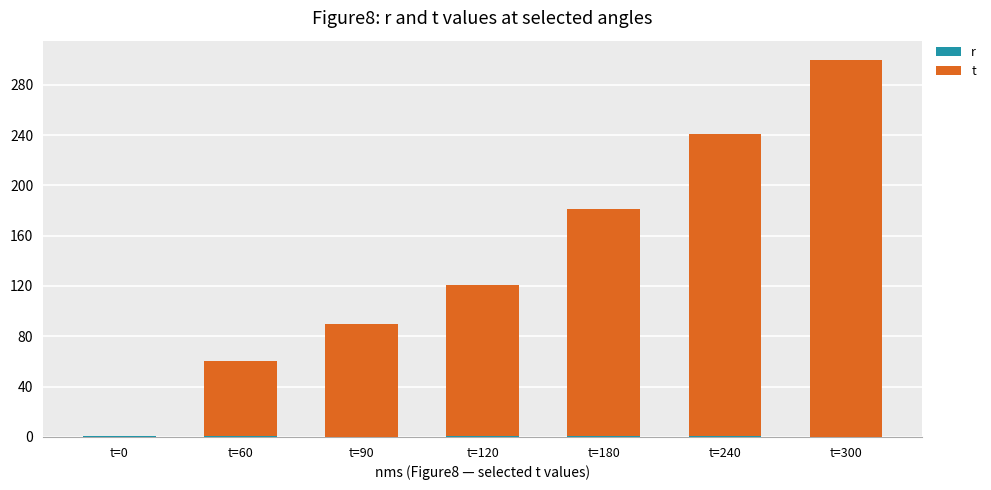

The t series shows 50.5 at t=90. True or false?

False